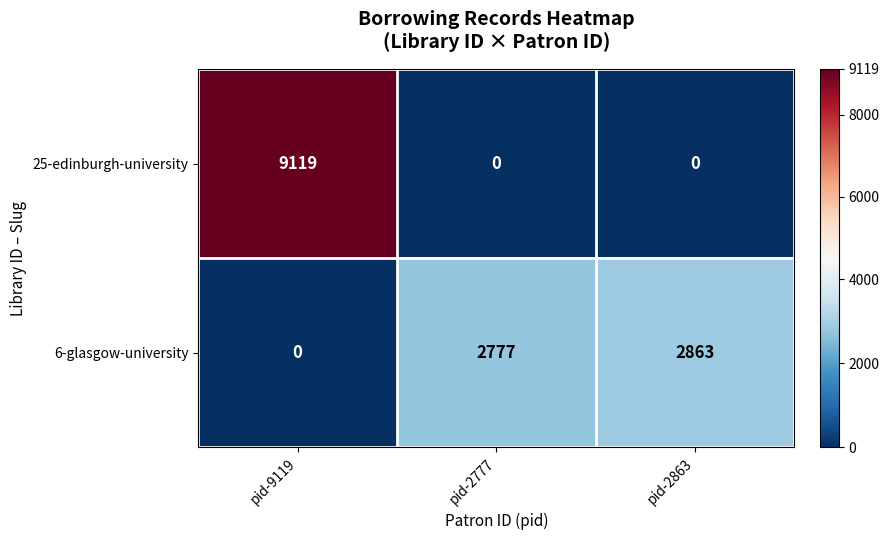

Which series has the largest range (max minus min)?

25-edinburgh-university